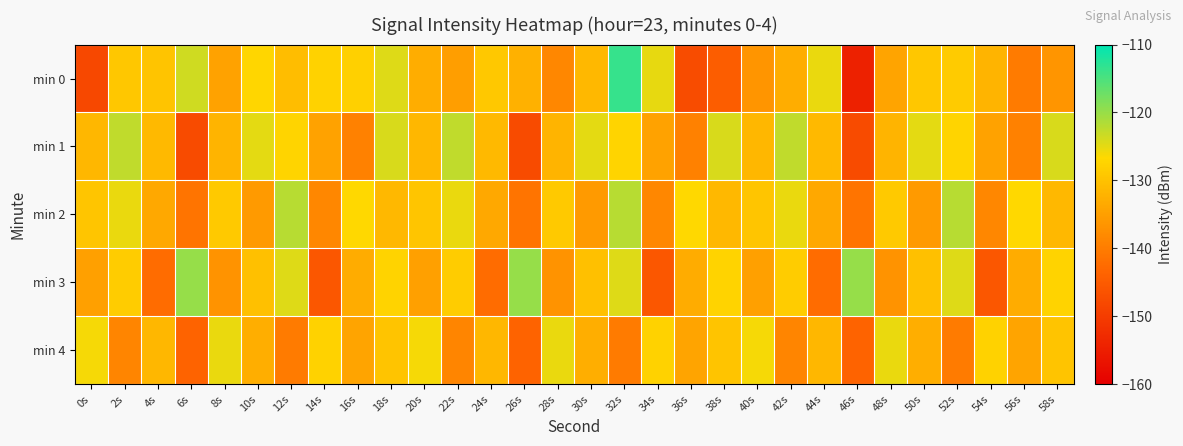

Count the number of categories in the chart.

30